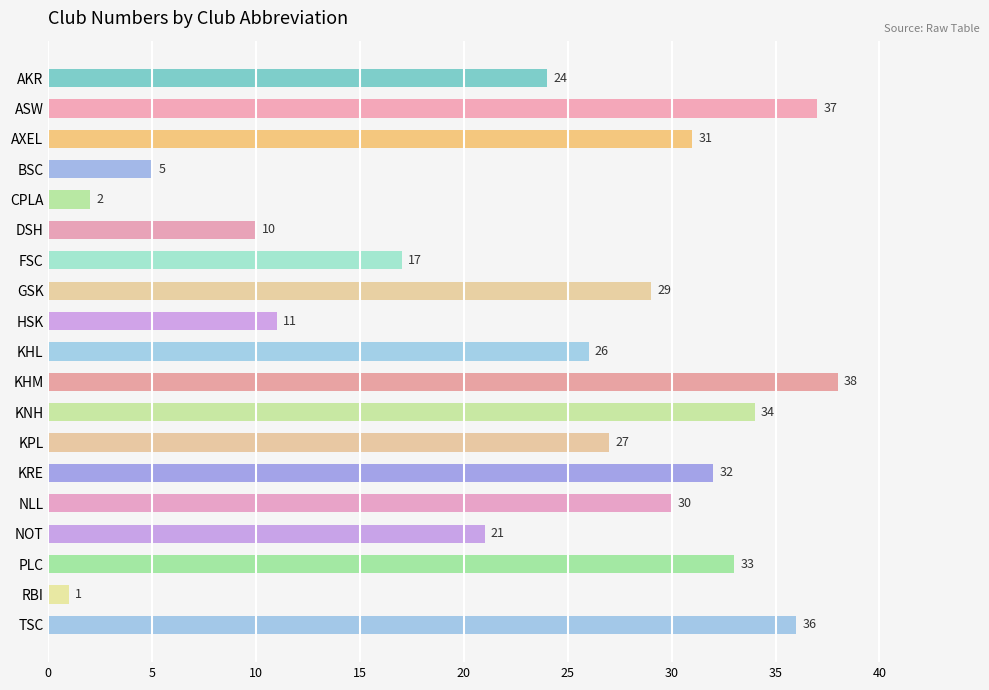

At which label is the value closest to 19?

FSC